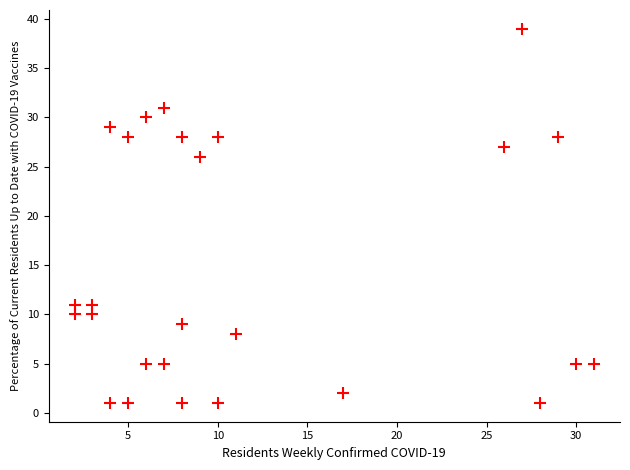

What Y value in the scatter plot is closest to 20?

26